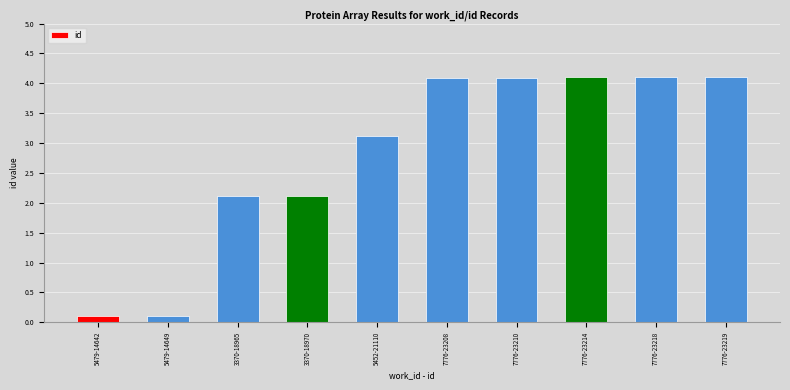

Where does the data first go above 4?

7776-23208